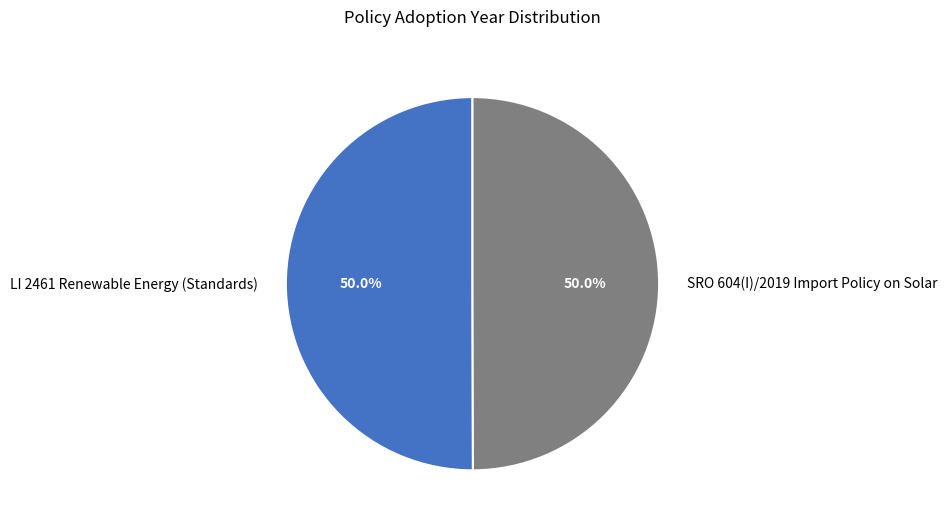

Approximately how many times larger is the value at LI 2461 Renewable Energy (Standards) compared to SRO 604(I)/2019 Import Policy on Solar?

1.0